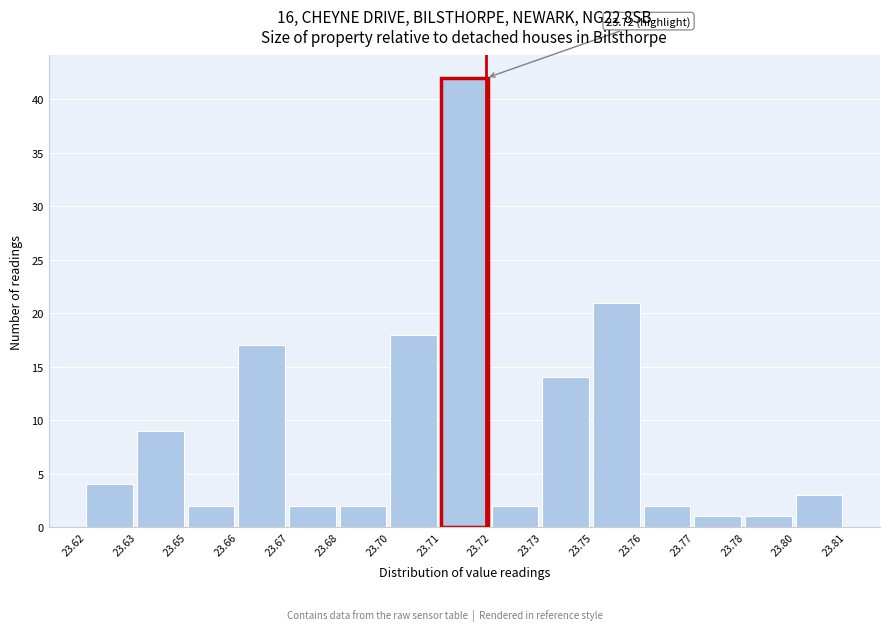

Which has a higher value, 23.80 or 23.63?

23.63